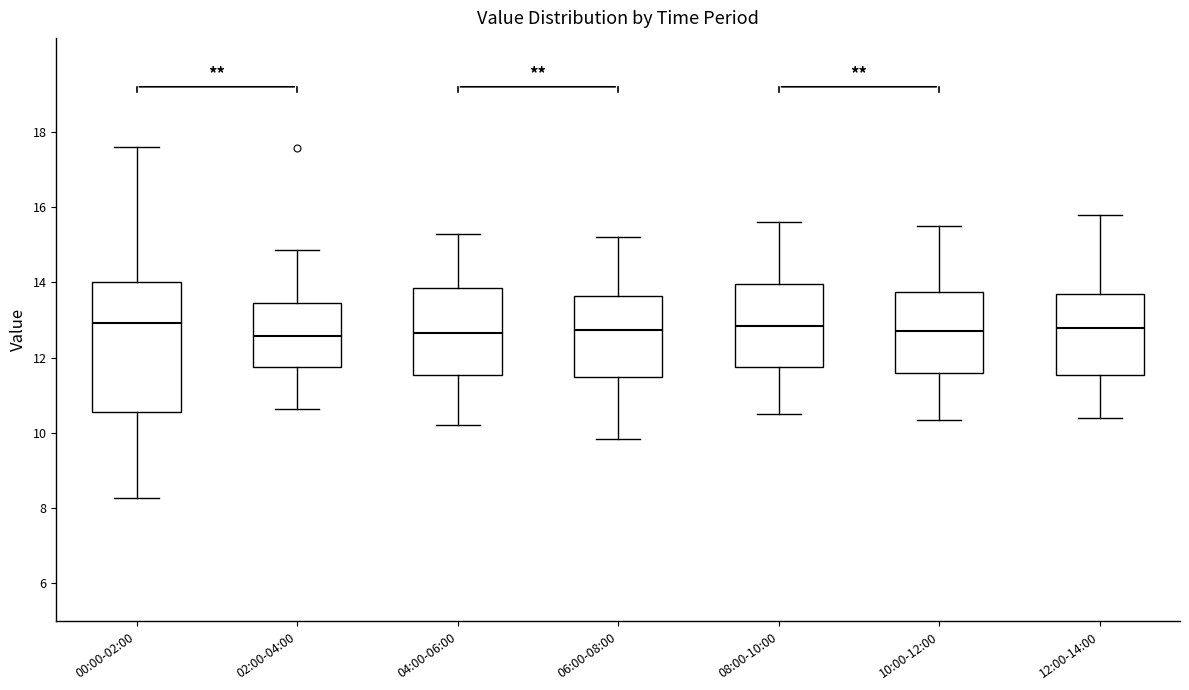

Reading left to right, read every box against the y-axis: the position of its median line, the range the box covers, and the ends of its whiskers. The values are not printed on the chart, so give them approximately, as read against the axis.

00:00-02:00: median 13.0, box 10.6 to 14.0, whiskers 8.2 to 17.6
02:00-04:00: median 12.6, box 11.8 to 13.4, whiskers 10.6 to 14.8
04:00-06:00: median 12.6, box 11.6 to 13.8, whiskers 10.2 to 15.4
06:00-08:00: median 12.8, box 11.6 to 13.6, whiskers 9.8 to 15.2
08:00-10:00: median 12.8, box 11.8 to 14.0, whiskers 10.6 to 15.6
10:00-12:00: median 12.8, box 11.6 to 13.8, whiskers 10.4 to 15.6
12:00-14:00: median 12.8, box 11.6 to 13.8, whiskers 10.4 to 15.8